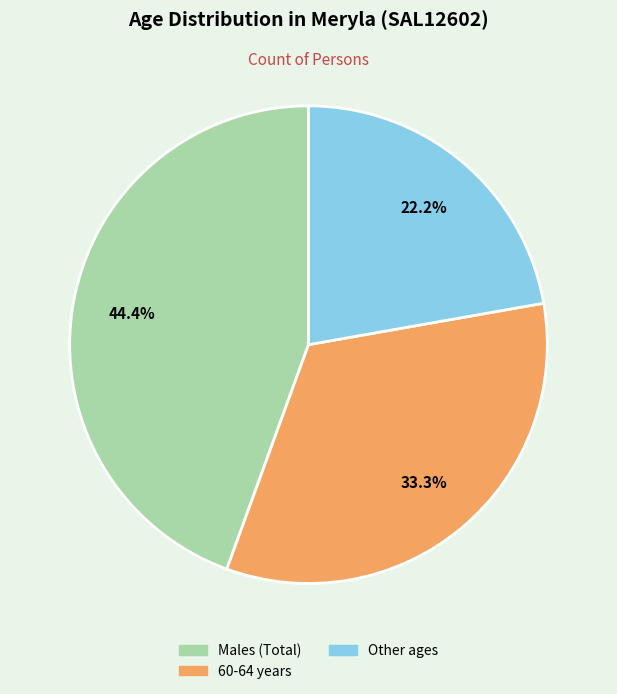

Is there a majority slice in this chart?

No